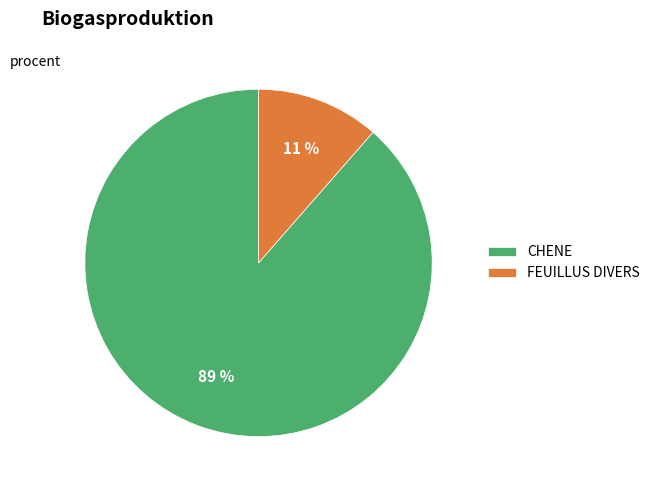

Count the number of slices in the pie.

2